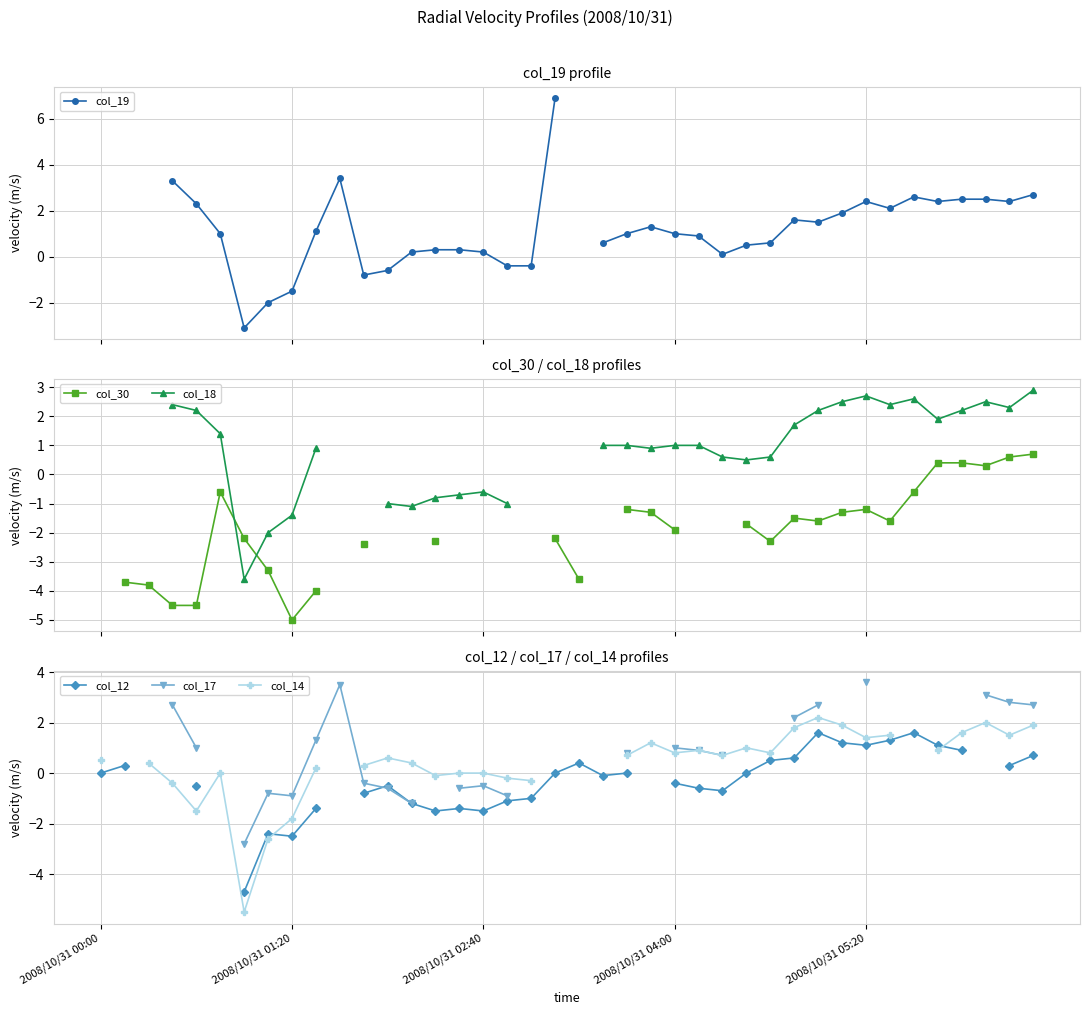

Which series changed the most between 17 and 39?

col_18